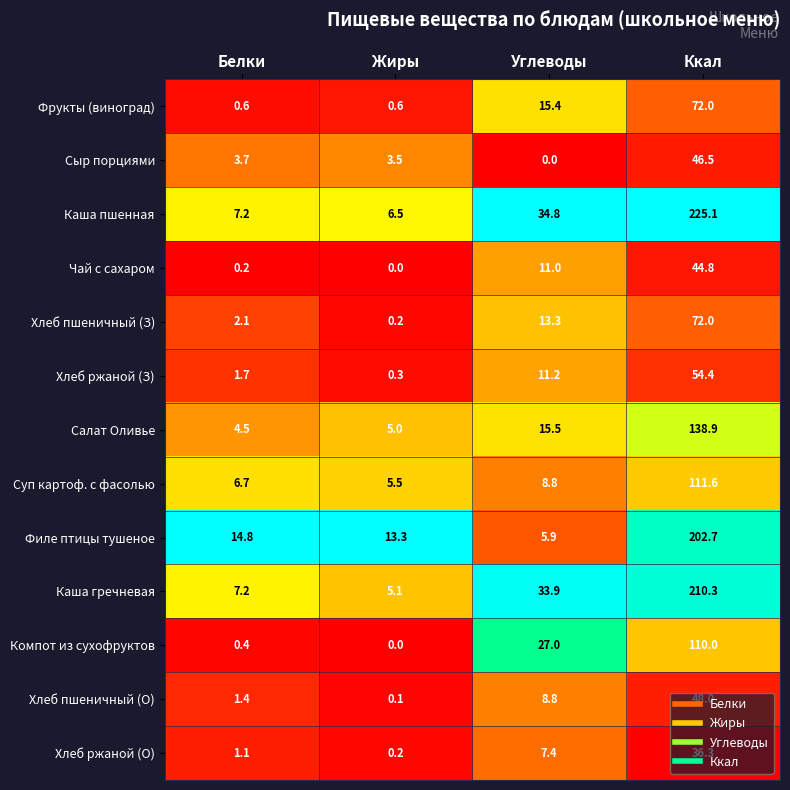

What is the maximum value shown in the chart?

225.1